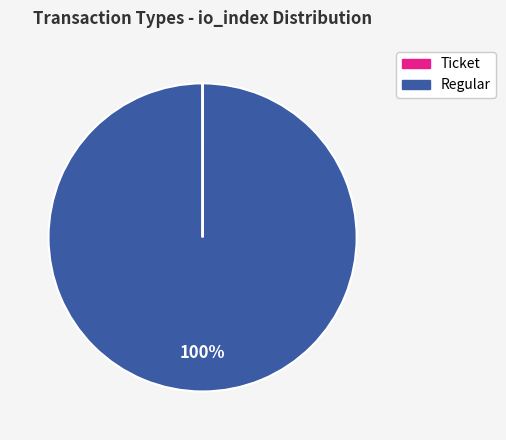

Which slice is the largest?

Regular